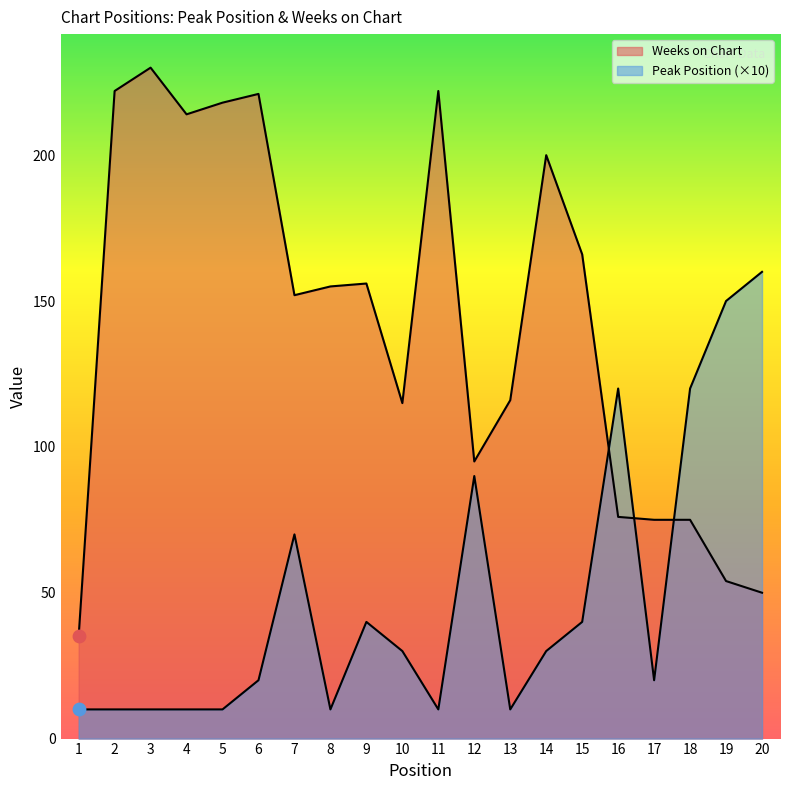

Which series has the largest total across all categories?

Weeks on Chart